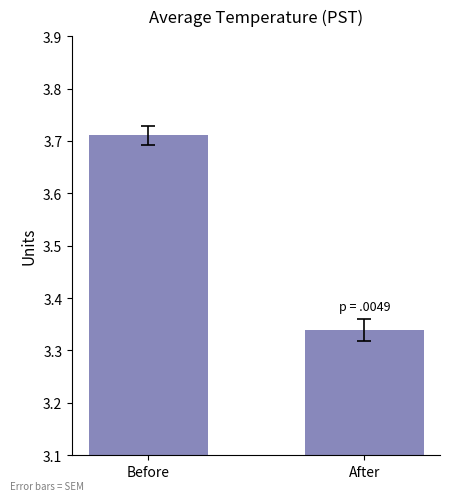

What is the sum of all values?

7.1